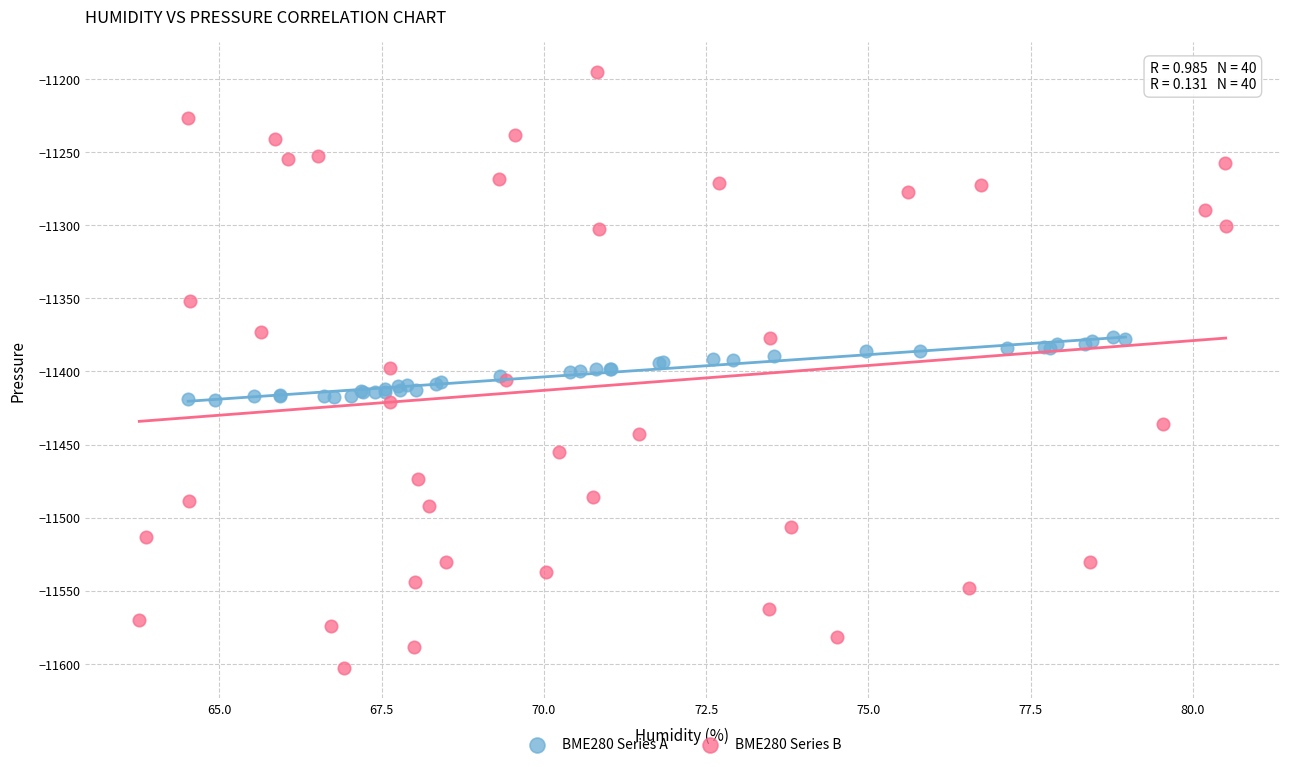

Which series contains the highest Y value?

BME280 Series B